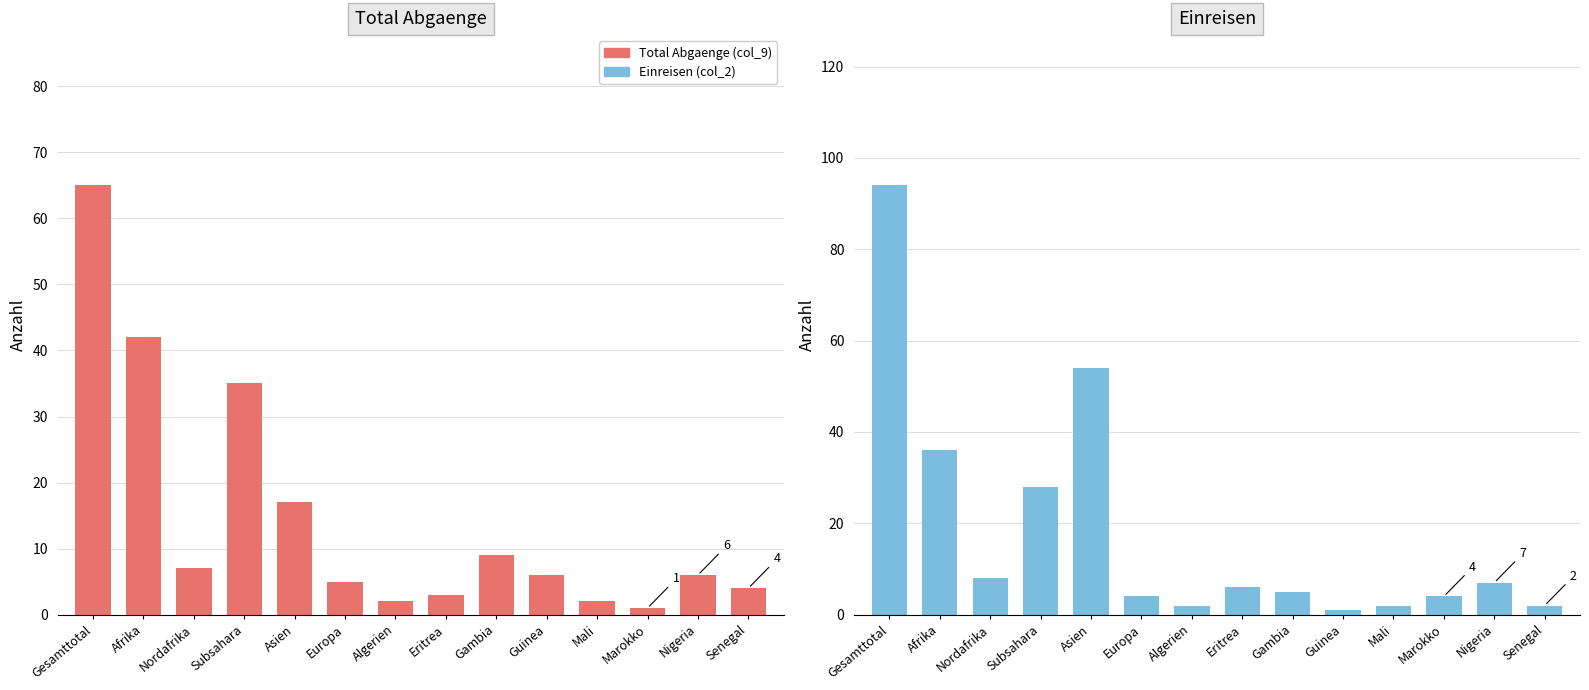

How many groups of bars are there?

14